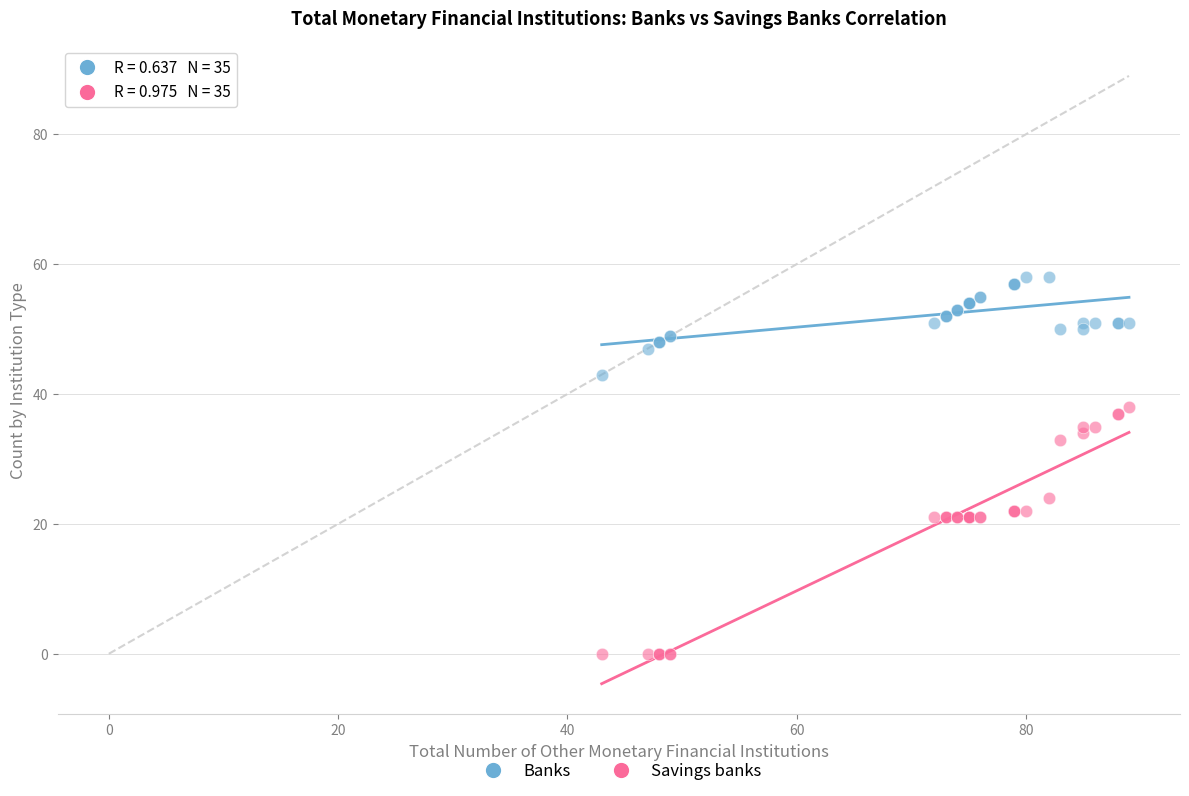

What are all the series names shown in the legend?

Banks, Savings banks